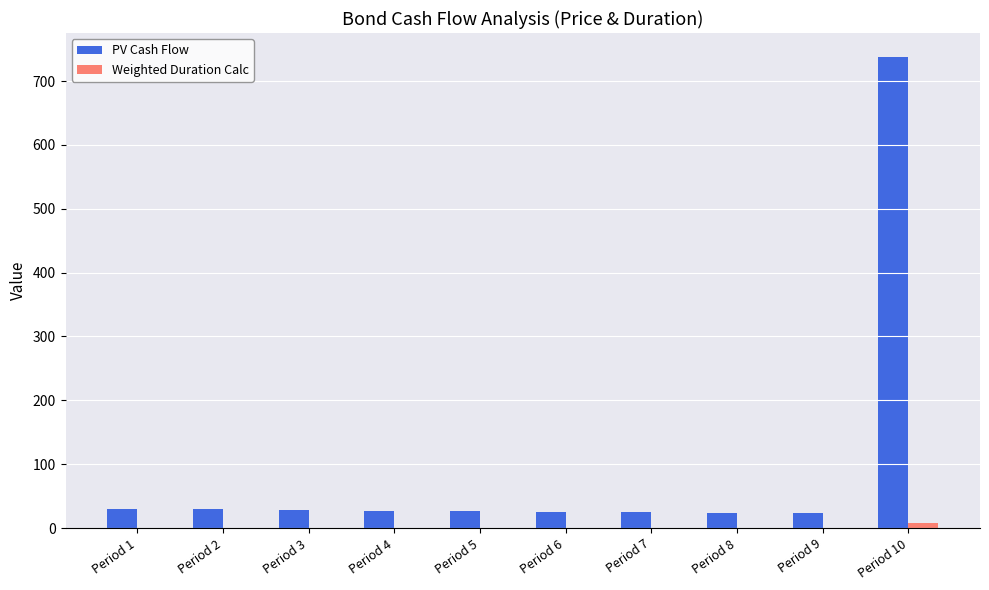

At which category is the sum across all series the highest?

Period 10